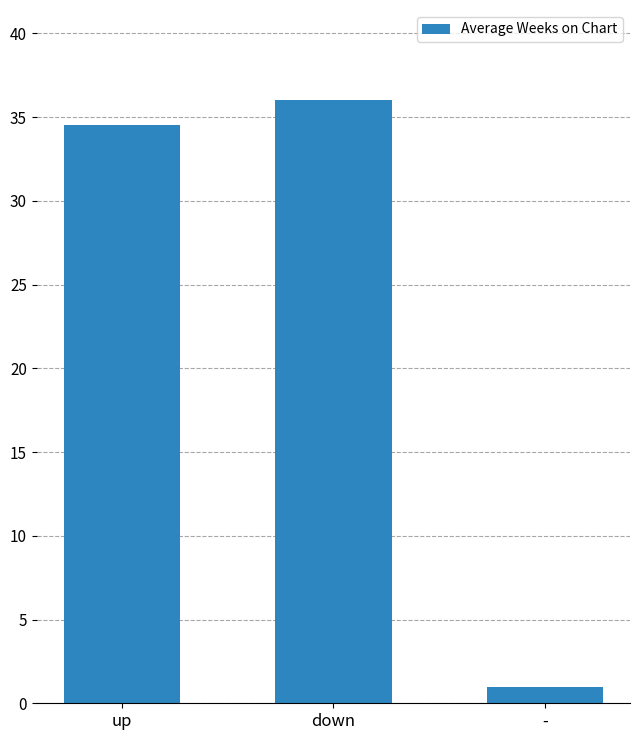

What is the sum of all values?

71.5